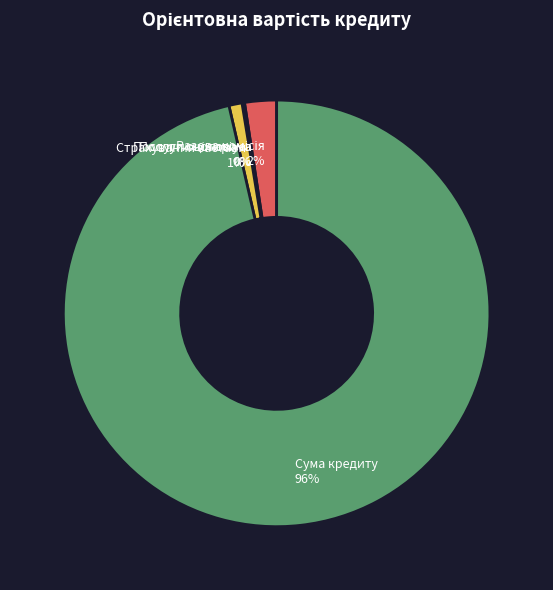

Which slice represents more than half of the pie?

Сума кредиту